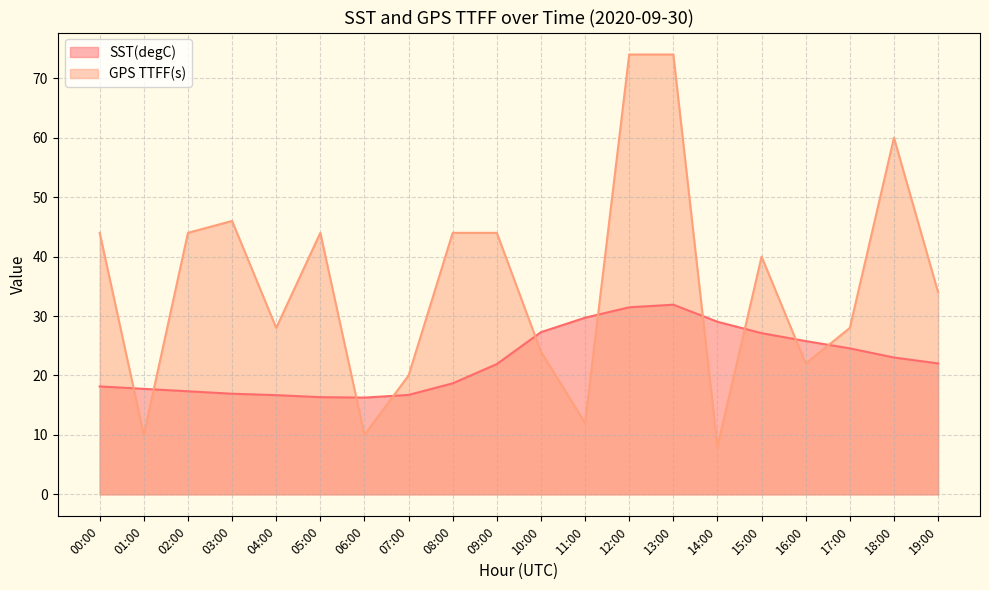

Reading right to left, transcribe all the data shown in this chart.

SST(degC): 19:00=22.0	18:00=23.0	17:00=24.6	16:00=25.8	15:00=27.1	14:00=29.0	13:00=31.9	12:00=31.5	11:00=29.7	10:00=27.3	09:00=21.9	08:00=18.7	07:00=16.7	06:00=16.3	05:00=16.4	04:00=16.7	03:00=16.9	02:00=17.3	01:00=17.8	00:00=18.2
GPS TTFF(s): 19:00=34.0	18:00=60.0	17:00=28.0	16:00=22.0	15:00=40.0	14:00=8.0	13:00=74.0	12:00=74.0	11:00=12.0	10:00=24.0	09:00=44.0	08:00=44.0	07:00=20.0	06:00=10.0	05:00=44.0	04:00=28.0	03:00=46.0	02:00=44.0	01:00=10.0	00:00=44.0